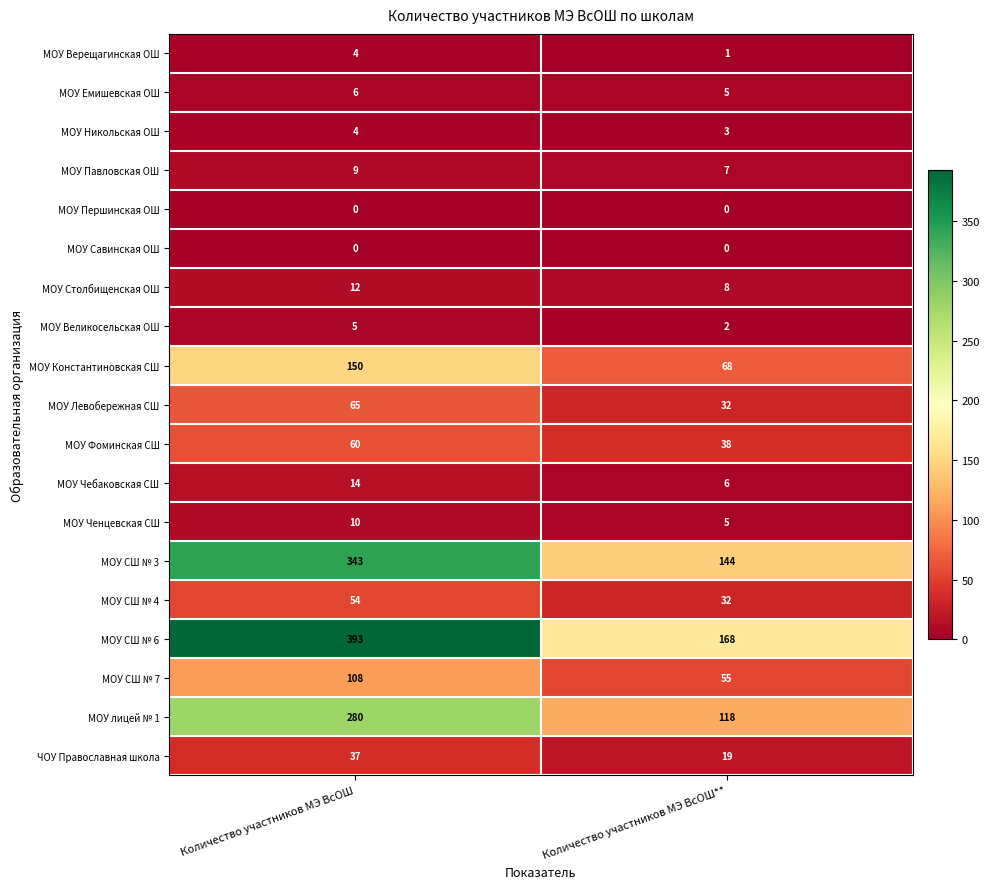

Between Количество участников МЭ ВсОШ and Количество участников МЭ ВсОШ**, which series saw the biggest shift?

МОУ СШ № 6